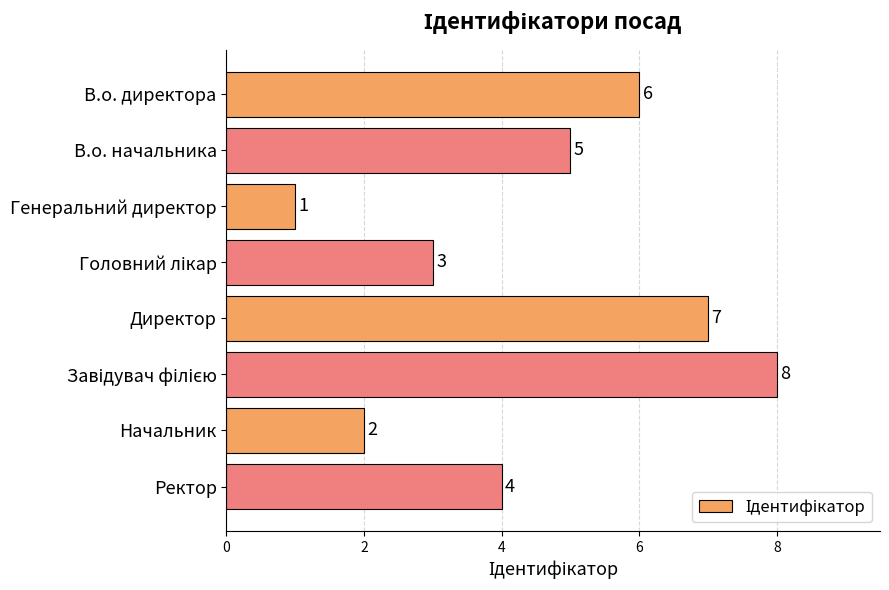

What is the label of the 8th bar from the top?

Ректор